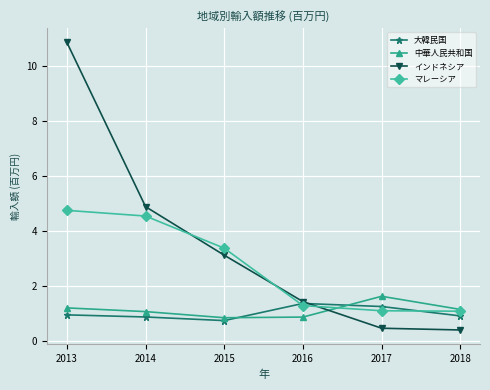

Between which two adjacent categories do 中華人民共和国 and マレーシア first intersect?

2016 and 2017